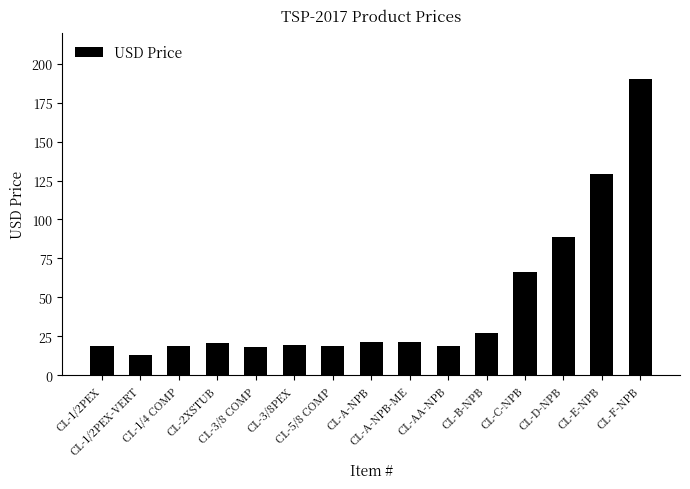

What is the sum of all values?

689.3